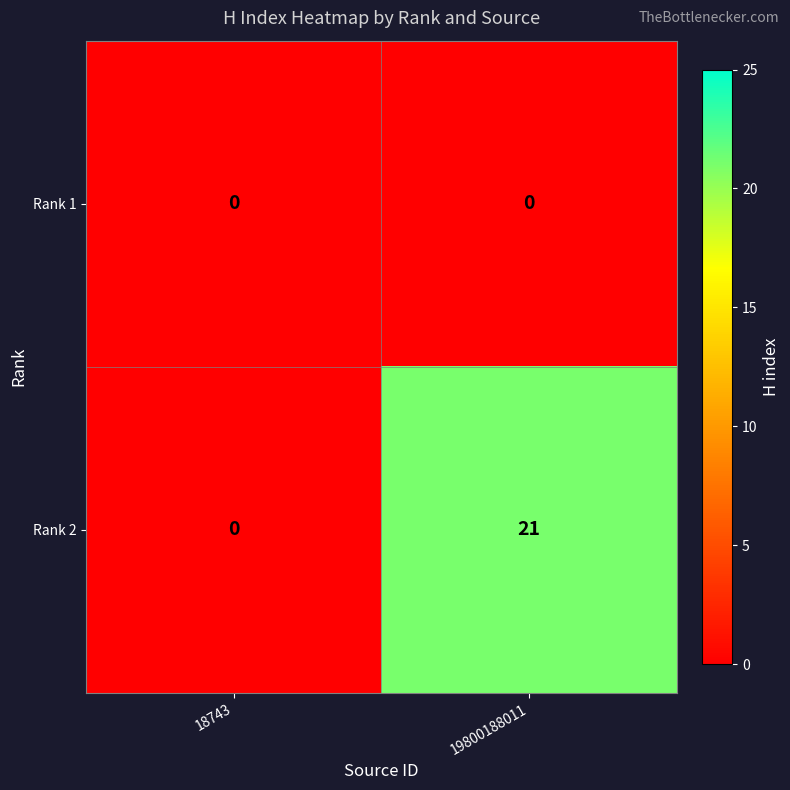

Reading left to right, what are all the values shown in this chart?

Rank 1: 18743=0	19800188011=0
Rank 2: 18743=0	19800188011=21